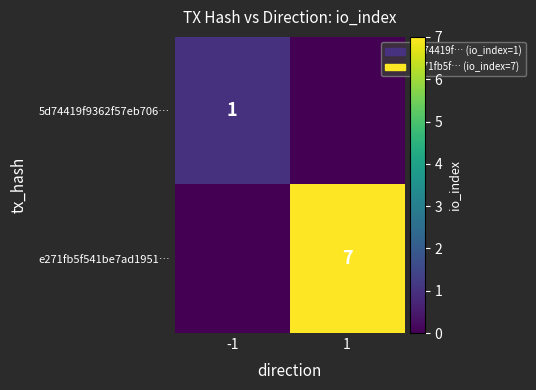

True or false: e271fb5f541be7ad1951… has a value of 7 at 1.

True